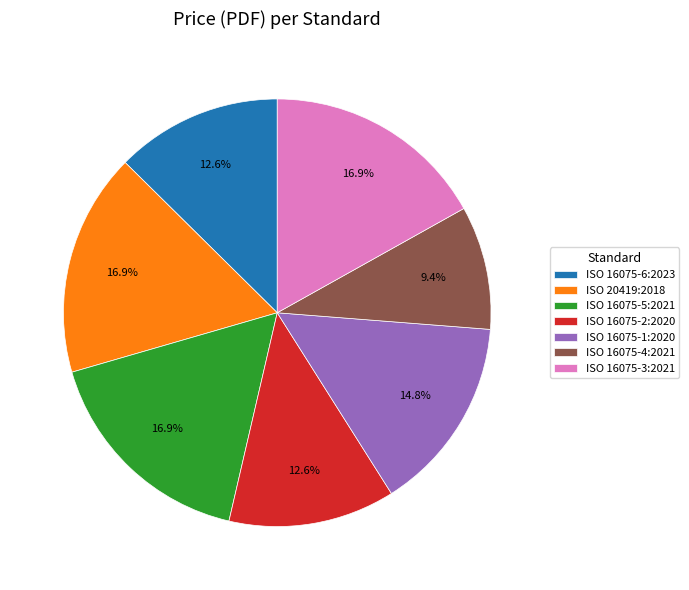

Between ISO 16075-2:2020 and ISO 20419:2018, which is larger?

ISO 20419:2018